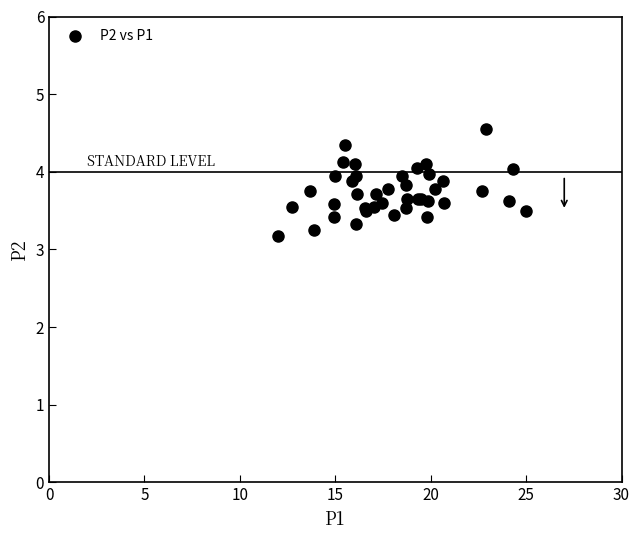

What Y value in the scatter plot is closest to 3?

3.2